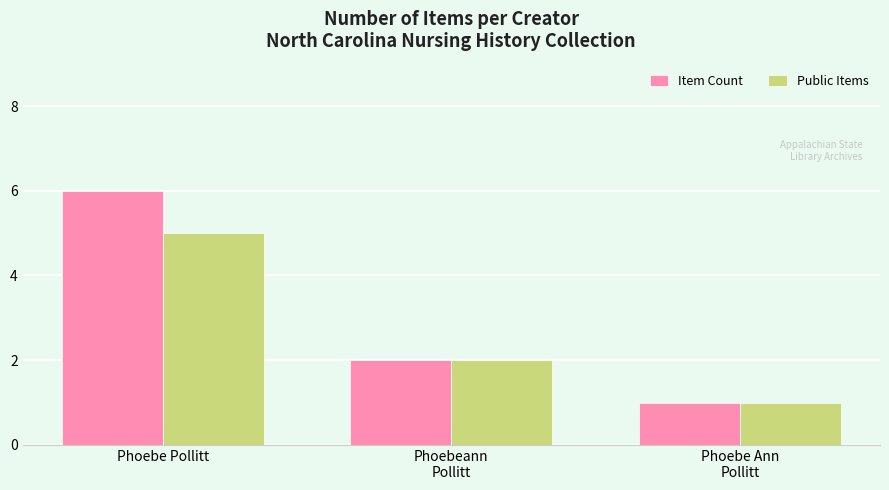

How many categories are shown in the chart?

3